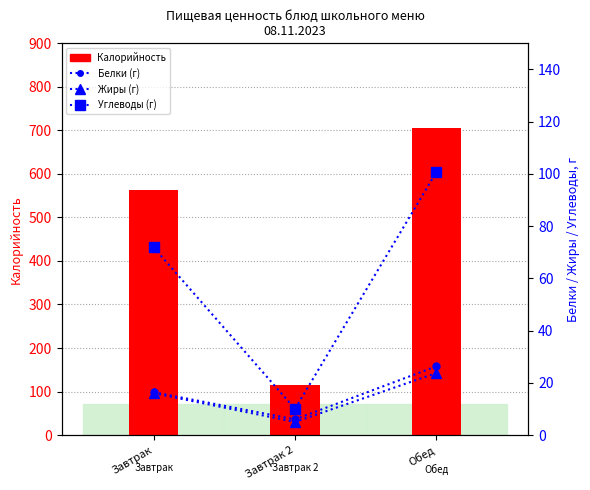

Which series changed the most between Завтрак and Обед?

Калорийность